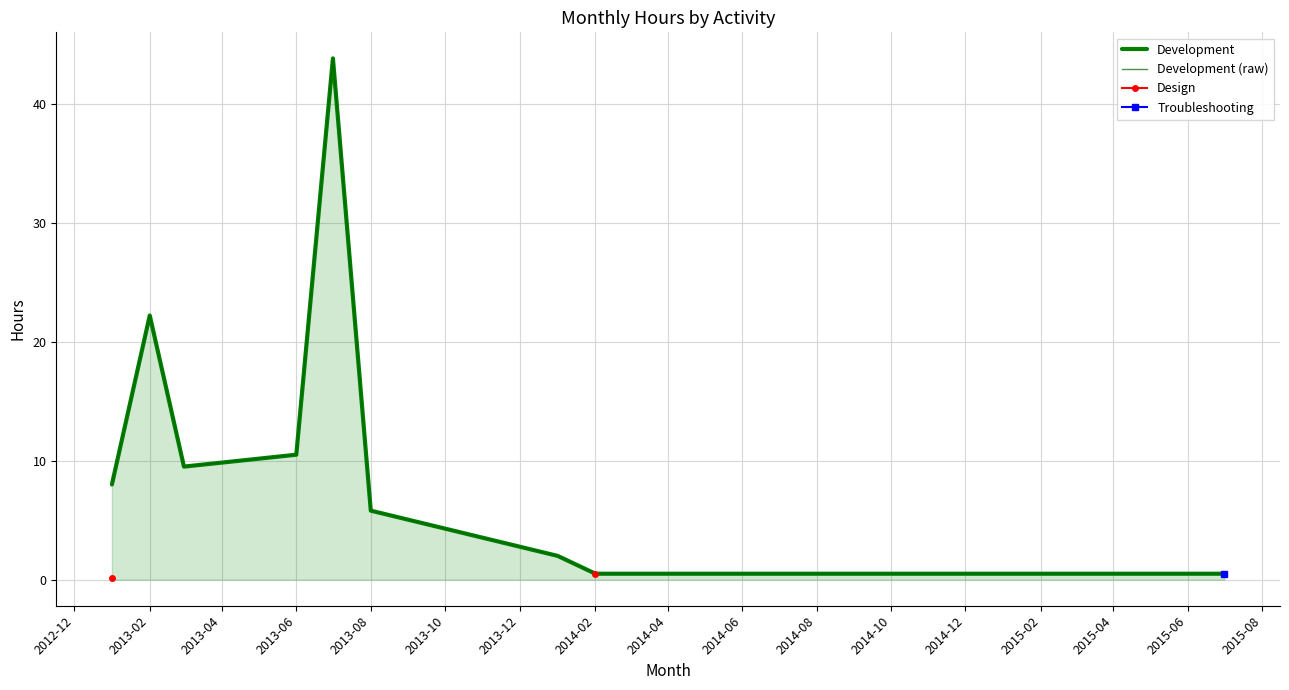

What is the average value of the Development (raw) series?

11.4